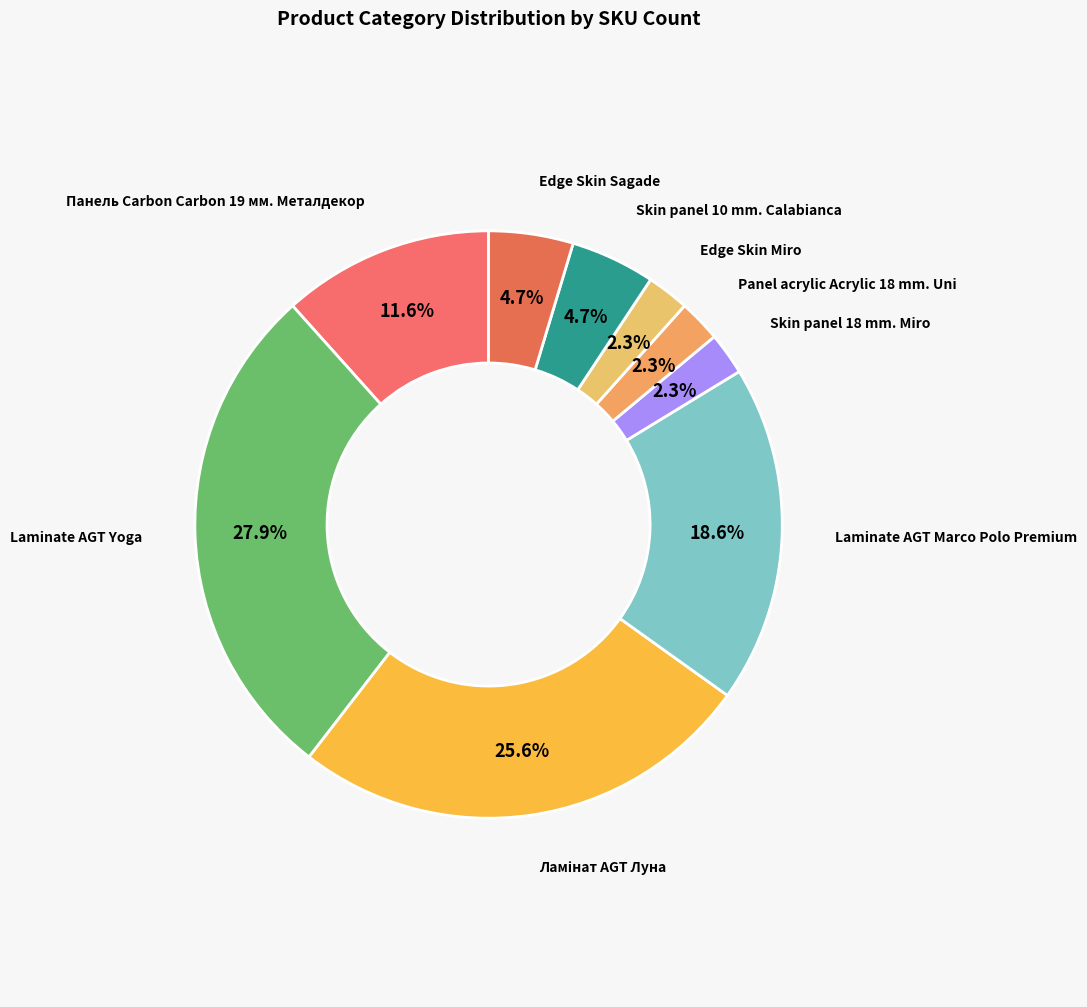

Does Skin panel 10 mm. Calabianca represent more than half of the total?

No